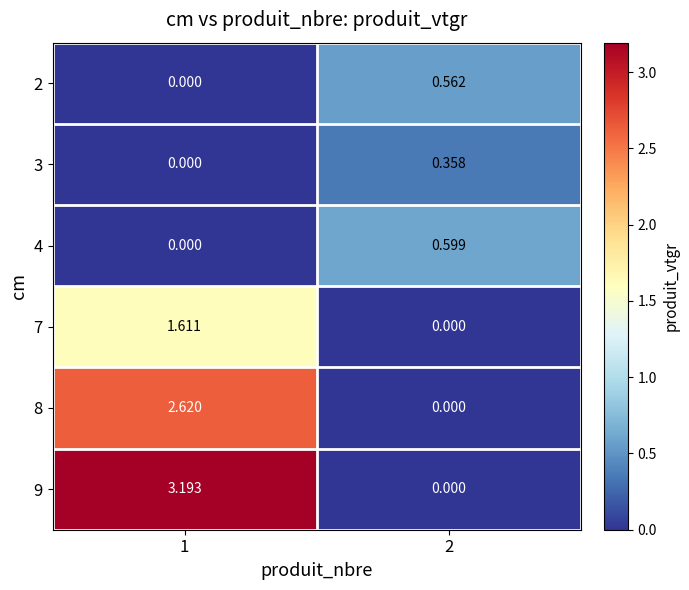

Is the value of 3 at 2 greater than the value of 9 at 2?

Yes